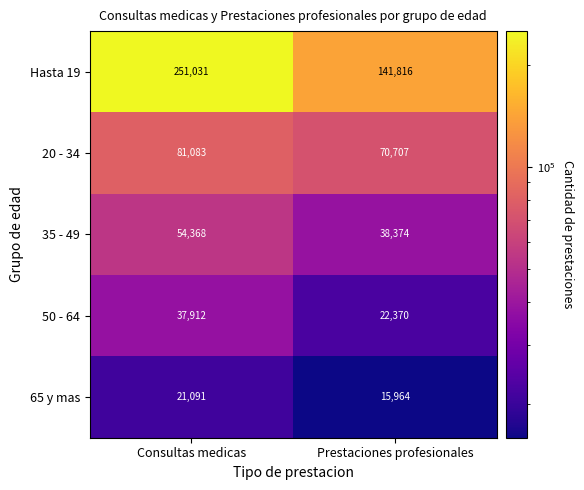

What is the difference between the Hasta 19 values at Consultas medicas and Prestaciones profesionales?

109215